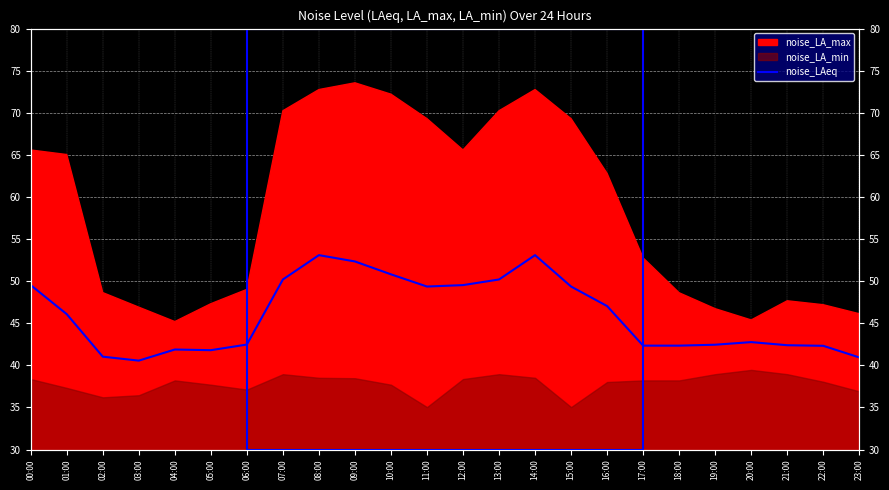

True or false: there are more than 2 points higher than both neighbors.

True